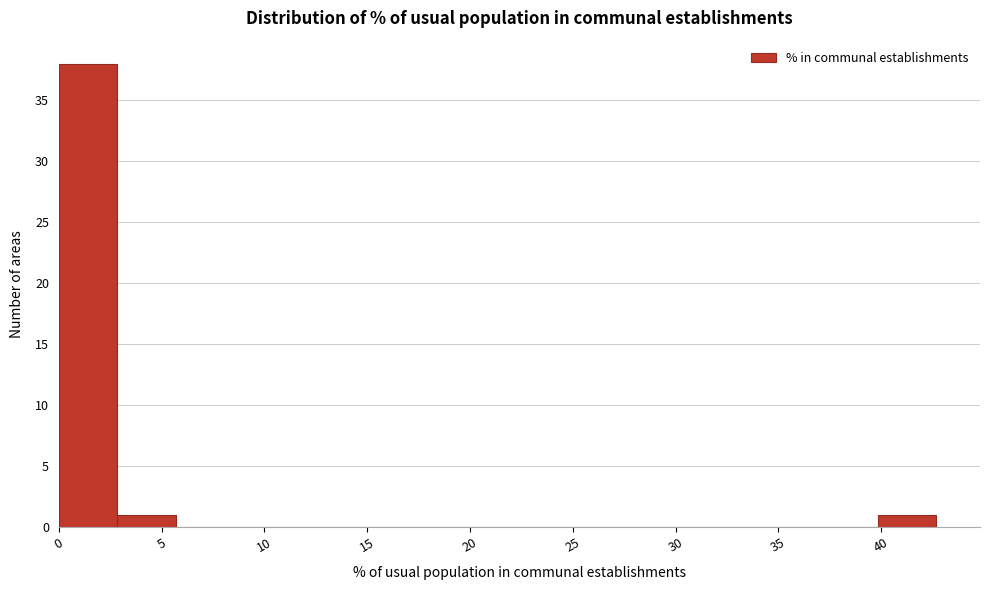

Reading left to right, transcribe this chart: for each bar, give the range it covers on the x-axis and its height. Neither the bar edges nor the heights are printed on the chart, so give them approximately, as read against the axes.

0.0 to 3.0: 38
3.0 to 5.5: 1
5.5 to 8.5: 0
8.5 to 11.5: 0
11.5 to 14.0: 0
14.0 to 17.0: 0
17.0 to 20.0: 0
20.0 to 23.0: 0
23.0 to 25.5: 0
25.5 to 28.5: 0
28.5 to 31.5: 0
31.5 to 34.0: 0
34.0 to 37.0: 0
37.0 to 40.0: 0
40.0 to 42.5: 1